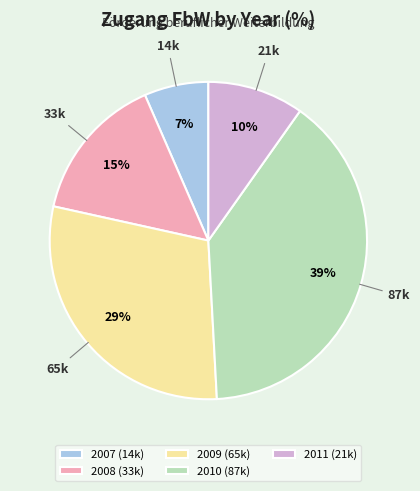

Do 2007 (14k) and 2009 (65k) together represent more than half of the pie?

No